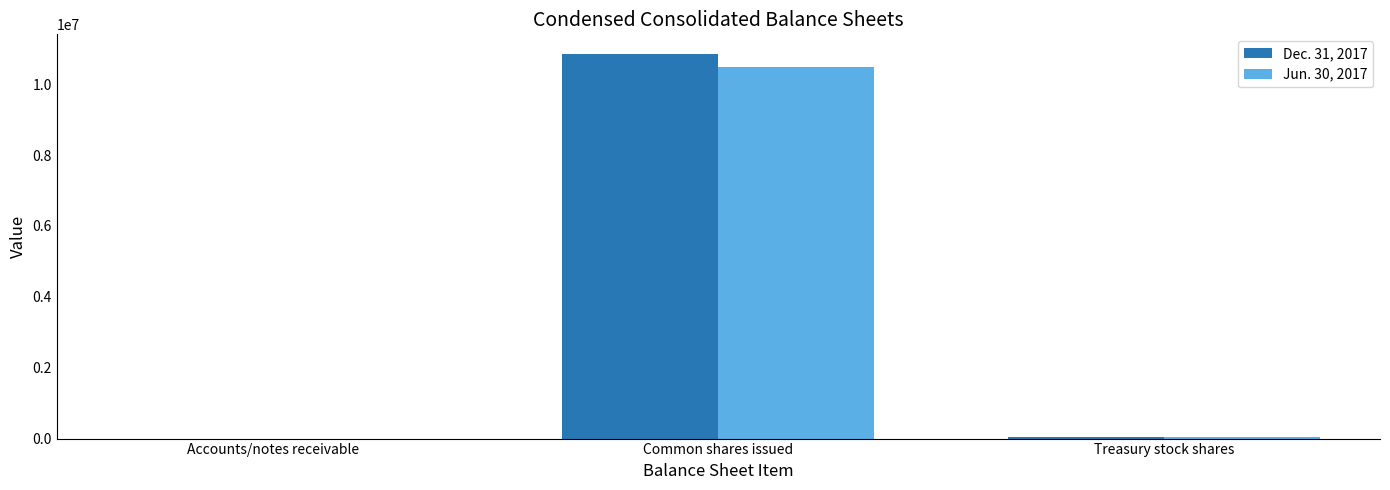

Is it true that Jun. 30, 2017 equals 2994400 at Common shares issued?

False